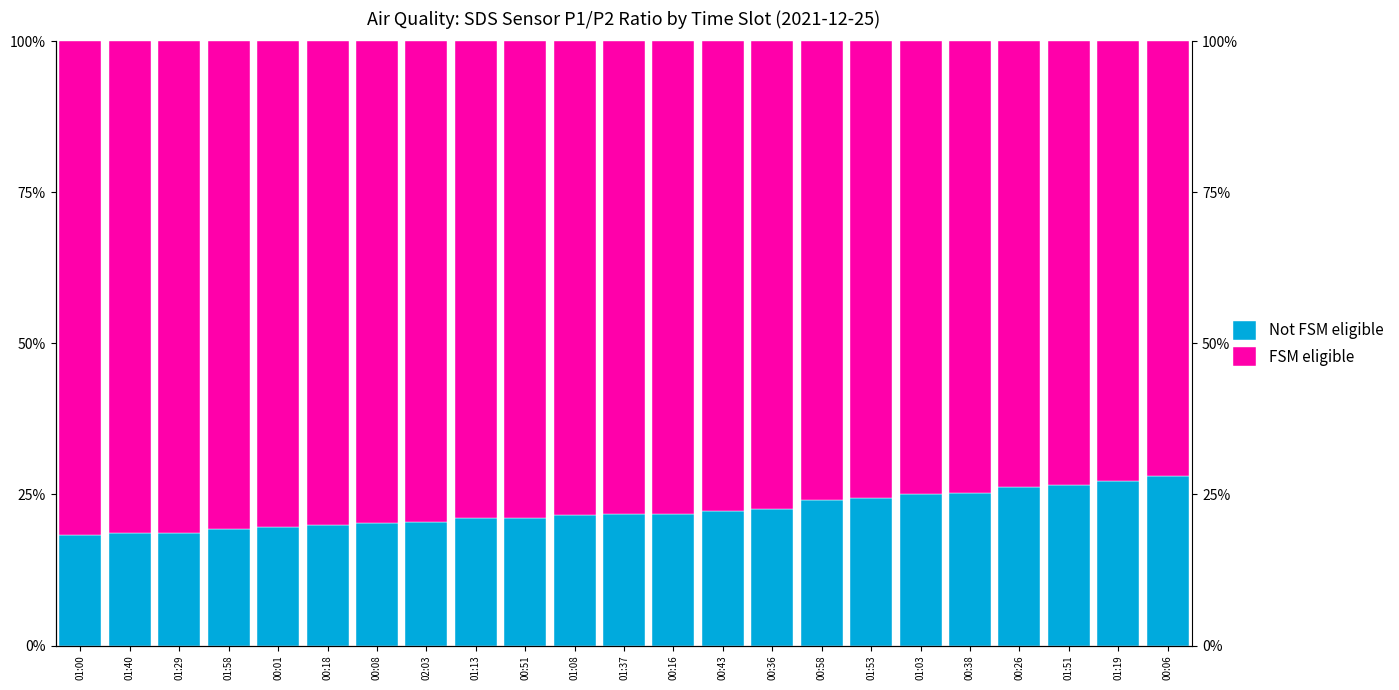

Rank the categories by Not FSM eligible value from highest to lowest.

00:06, 01:19, 01:51, 00:26, 00:38, 01:03, 01:53, 00:58, 00:36, 00:43, 00:16, 01:37, 01:08, 00:51, 01:13, 02:03, 00:08, 00:18, 00:01, 01:58, 01:29, 01:40, 01:00